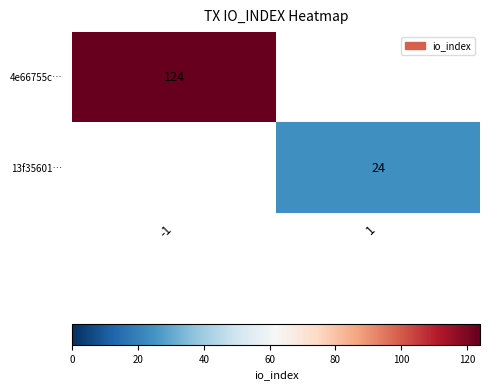

The value of 4e66755c… at -1 is 220. True or false?

False